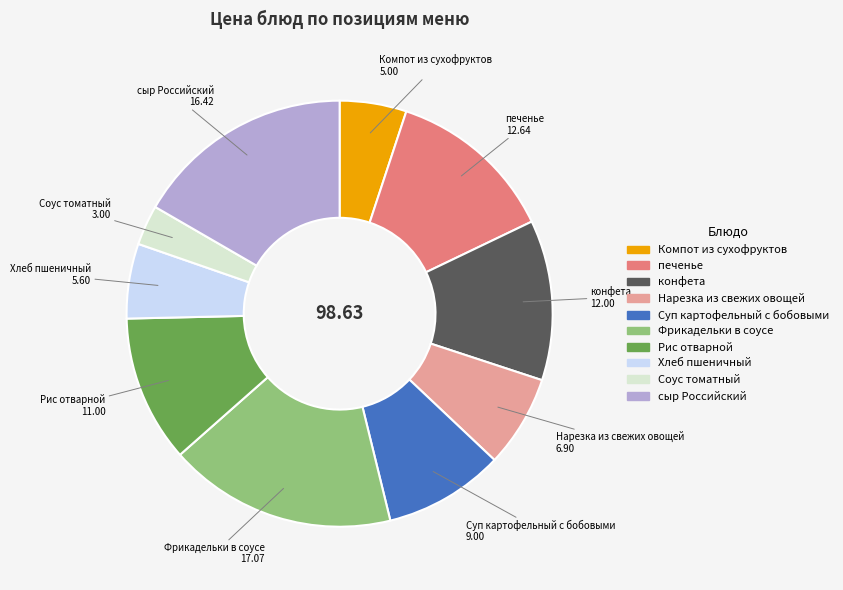

What is the ratio of the value at Компот из сухофруктов to the value at Соус томатный?

1.7